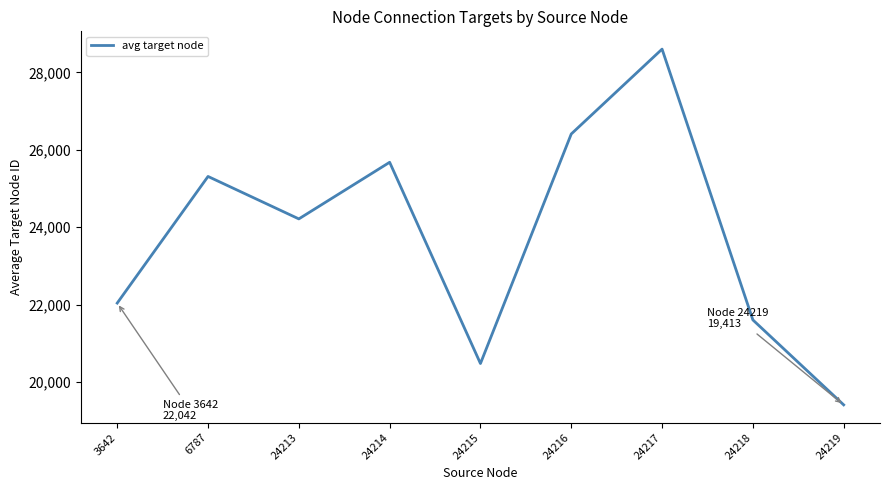

At which label does the data first exceed 24215?

6787